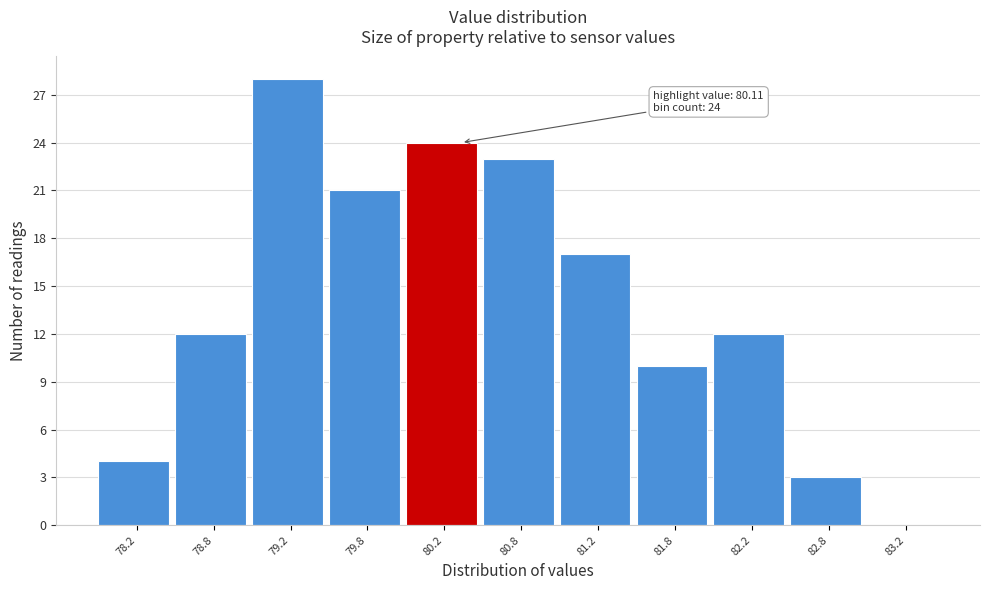

Which range on the x-axis has the tallest bar?

79.0 to 79.5